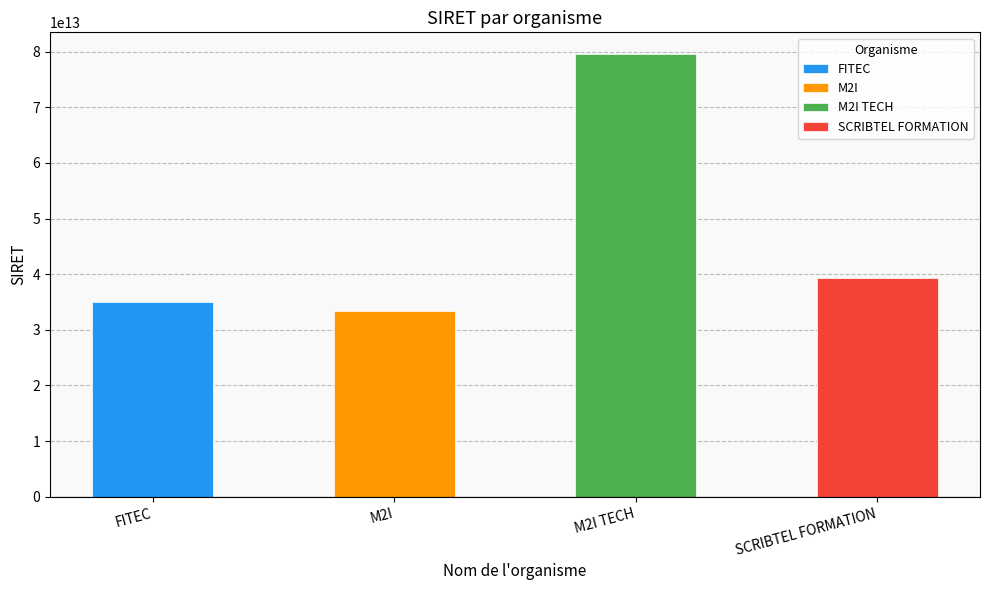

Between M2I and SCRIBTEL FORMATION, which is larger?

SCRIBTEL FORMATION